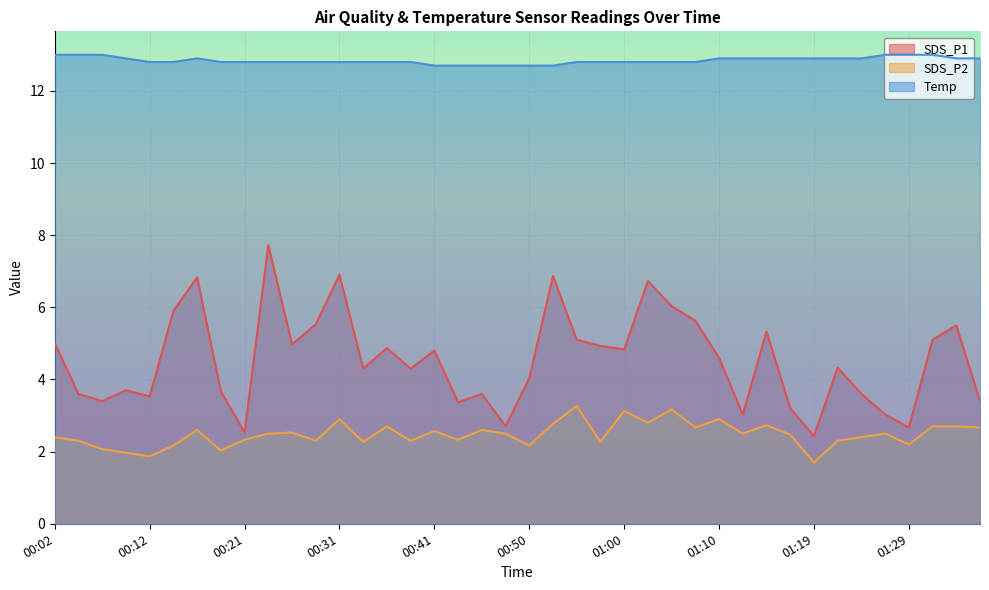

List the series in order of their overall mean, lowest first.

SDS_P2, SDS_P1, Temp